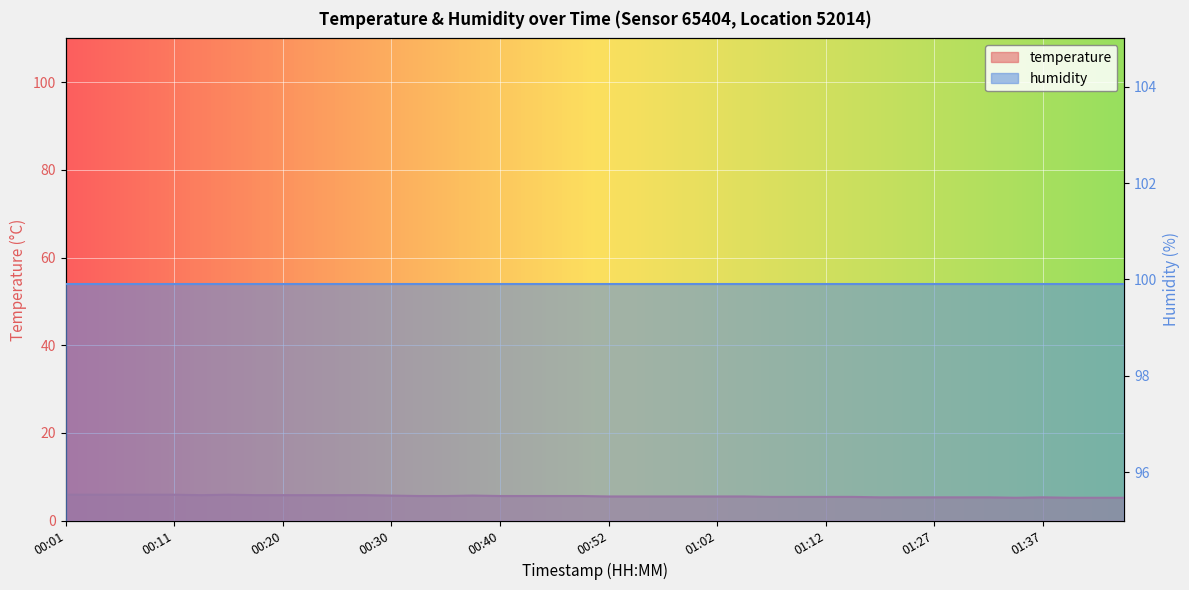

How many data points does each series have?

40